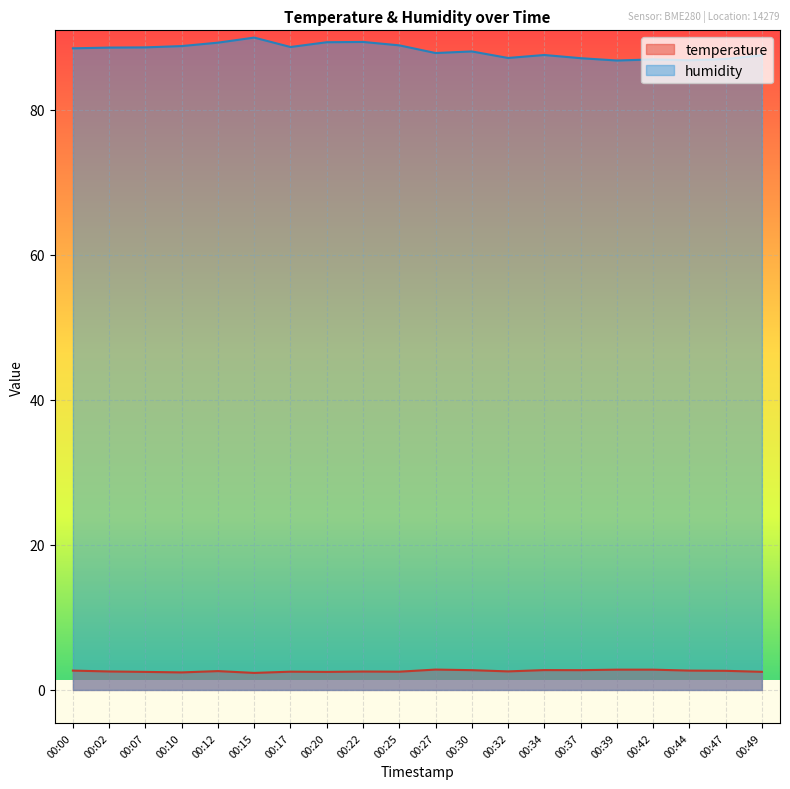

How many values in the humidity series are below 88?

9